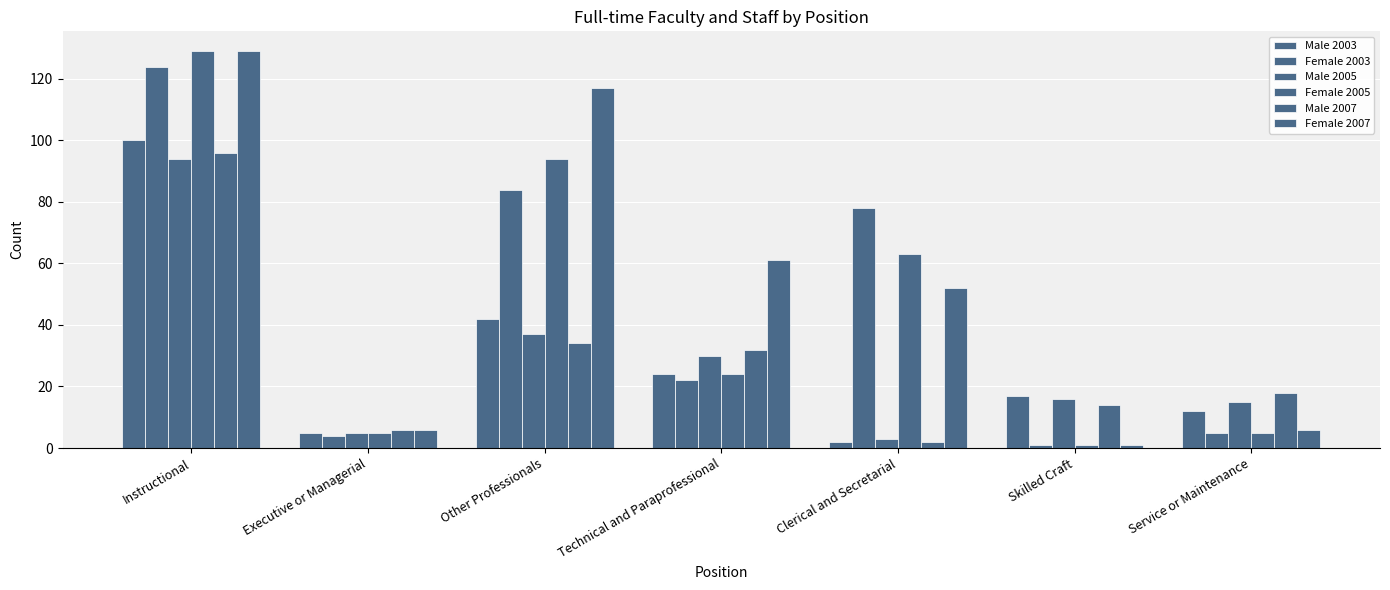

Are the bars horizontal?

No